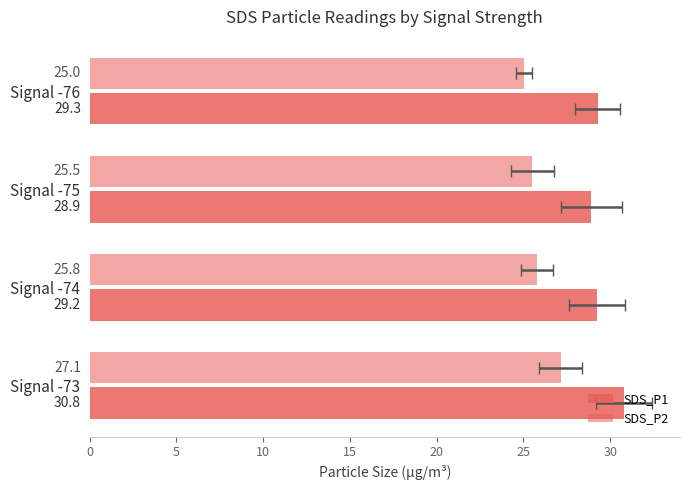

Is the value of SDS_P1 at Signal -75 greater than the value of SDS_P2 at Signal -73?

Yes